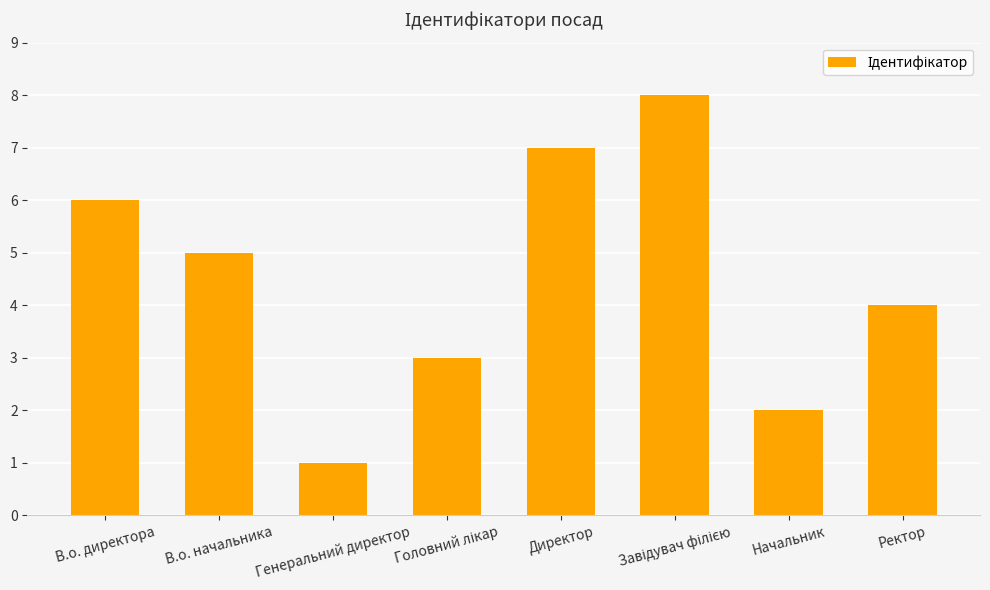

What is the ratio of the value at Ректор to the value at В.о. директора?

0.7